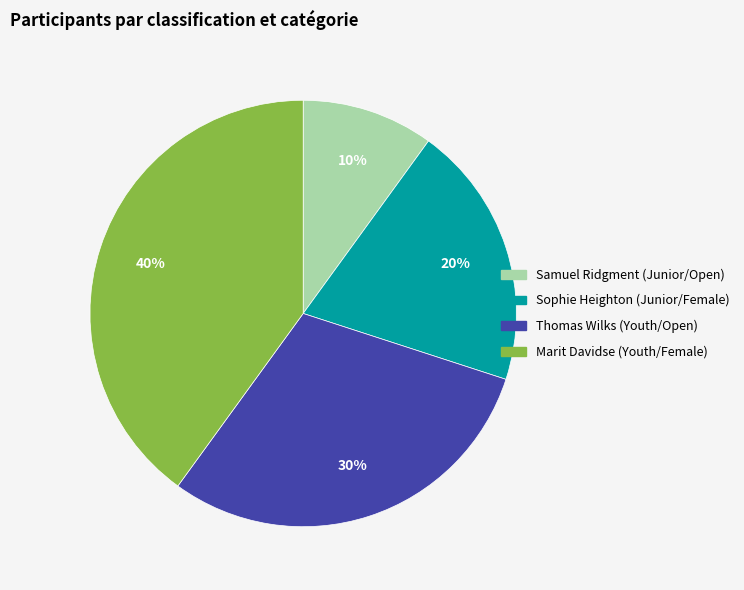

To the nearest percent, what portion does Samuel Ridgment (Junior/Open) represent?

10%